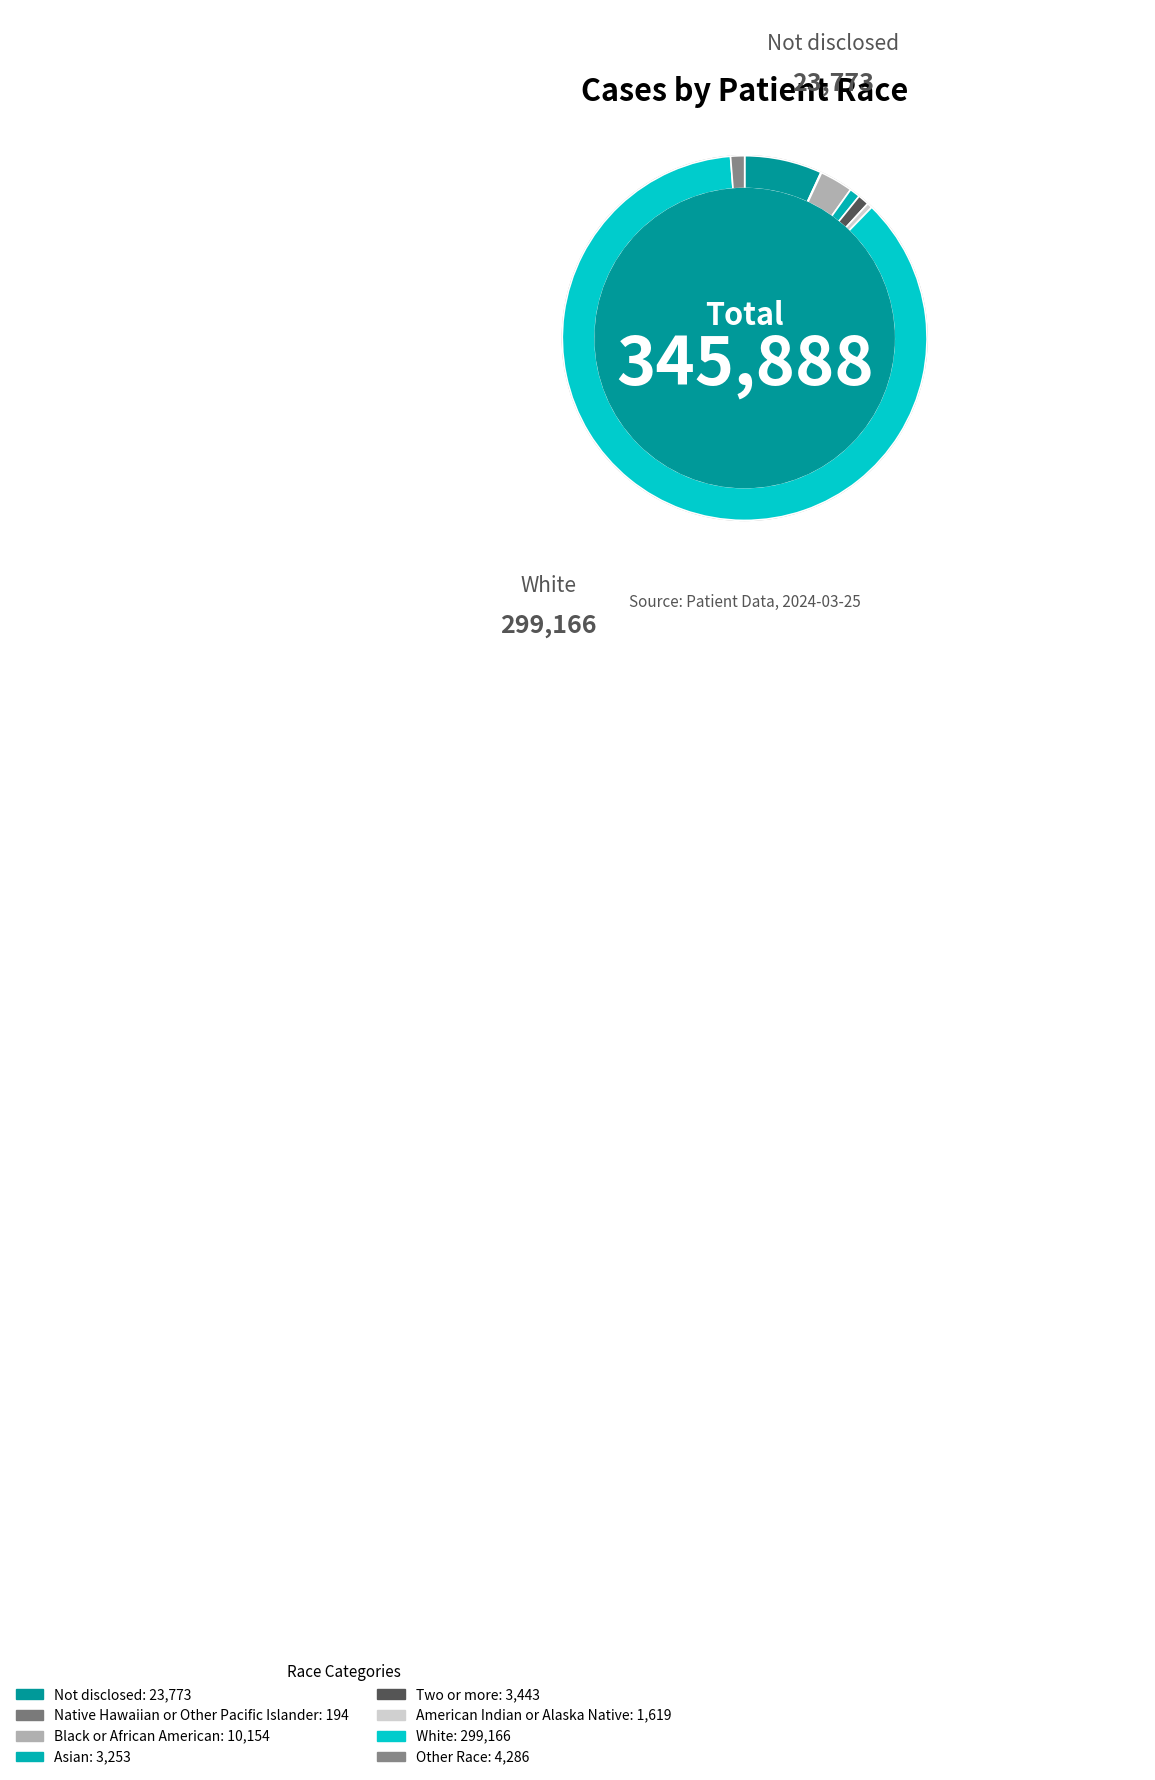

To the nearest percent, what is the difference between the largest and smallest slice percentages?

86%